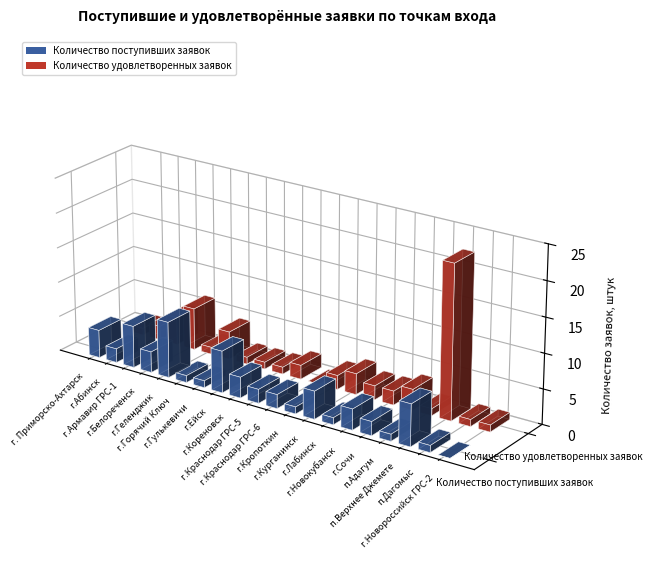

What is the label of the 7th bar from the right?

г.Лабинск